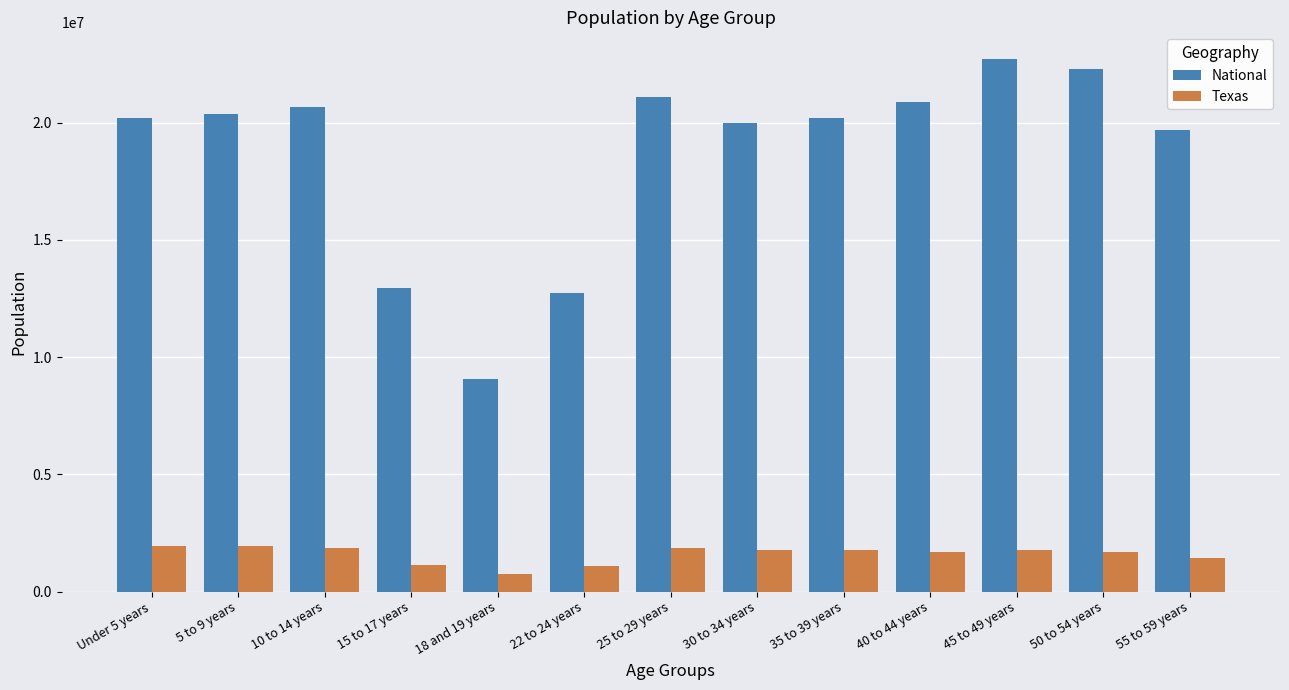

What is the spread (max minus min) of values at 40 to 44 years?

19196169